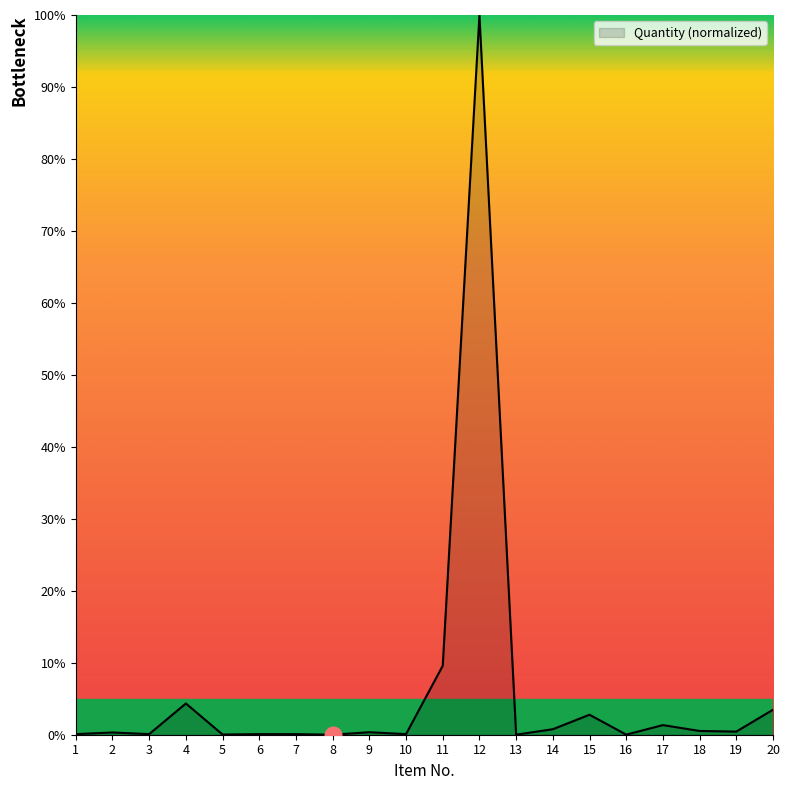

The chart shows a value of 0.1 at 3. True or false?

True